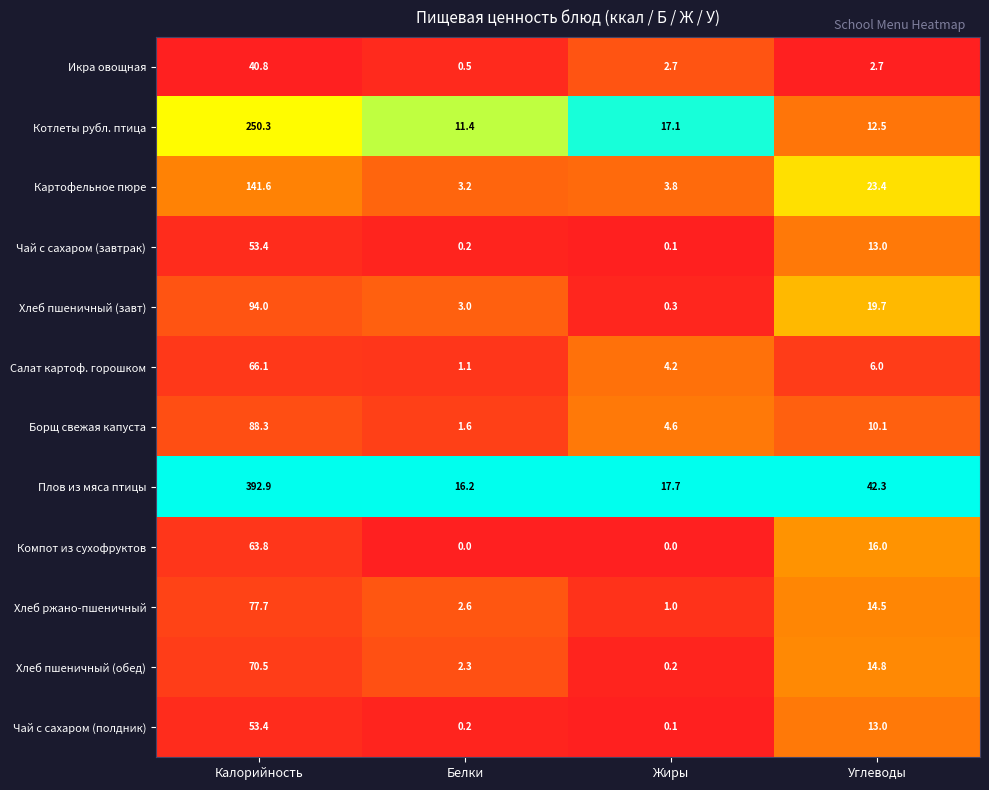

What is the total value across all series at Белки?

42.3